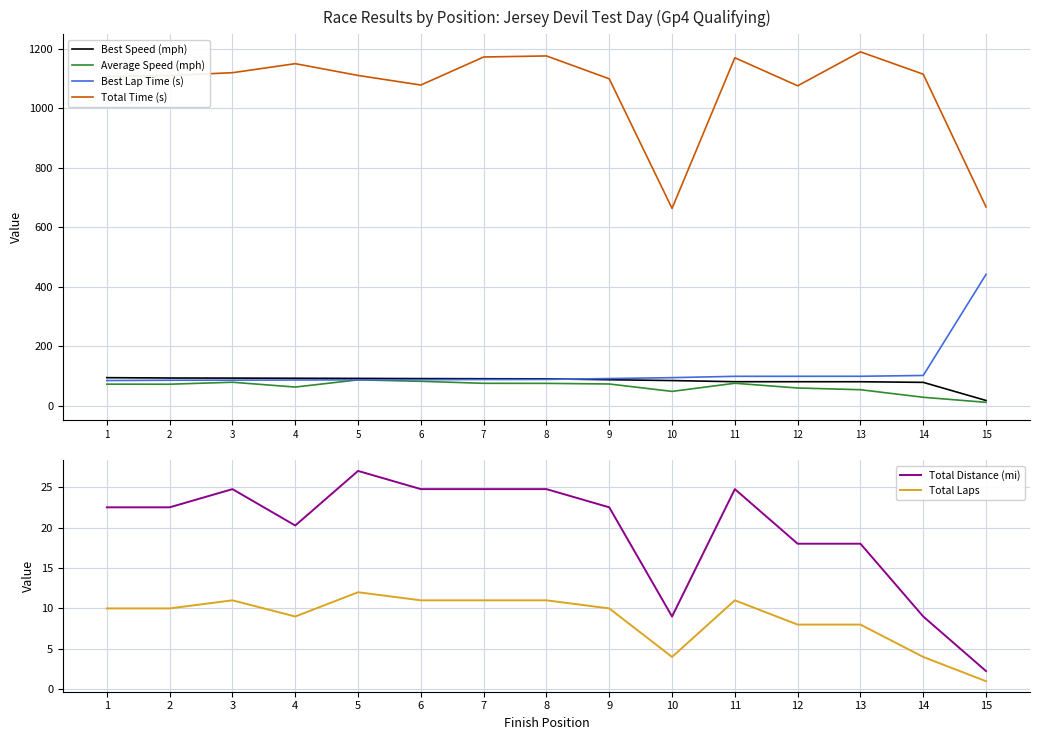

Reading right to left, extract all data points from this chart.

Best Speed (mph): 18.3	79.2	81.3	81.4	81.4	85.2	88.0	91.0	91.4	91.9	92.5	93.0	93.5	93.8	94.9
Average Speed (mph): 12.1	29.1	54.5	60.3	76.2	48.8	73.7	75.8	76.0	82.7	87.6	63.4	79.6	73.0	73.2
Best Lap Time (s): 441.9	102.3	99.6	99.5	99.5	95.0	92.0	89.0	88.7	88.2	87.6	87.1	86.6	86.3	85.3
Total Time (s): 668.5	1114.3	1189.4	1075.4	1169.6	663.6	1098.8	1175.7	1172.1	1077.9	1110.1	1149.7	1119.3	1110.3	1106.6
Total Distance (mi): 2.2	9.0	18.0	18.0	24.8	9.0	22.5	24.8	24.8	24.8	27.0	20.2	24.8	22.5	22.5
Total Laps: 1.0	4.0	8.0	8.0	11.0	4.0	10.0	11.0	11.0	11.0	12.0	9.0	11.0	10.0	10.0